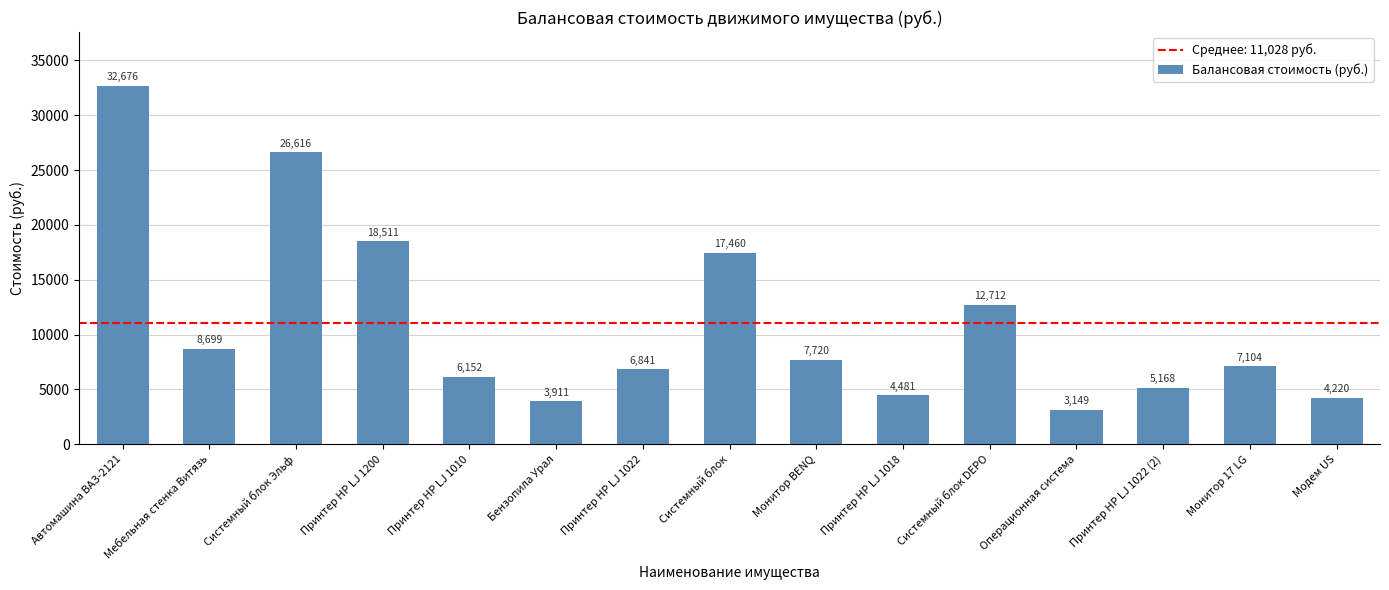

What is the label of the 13th bar from the left?

Принтер HP LJ 1022 (2)